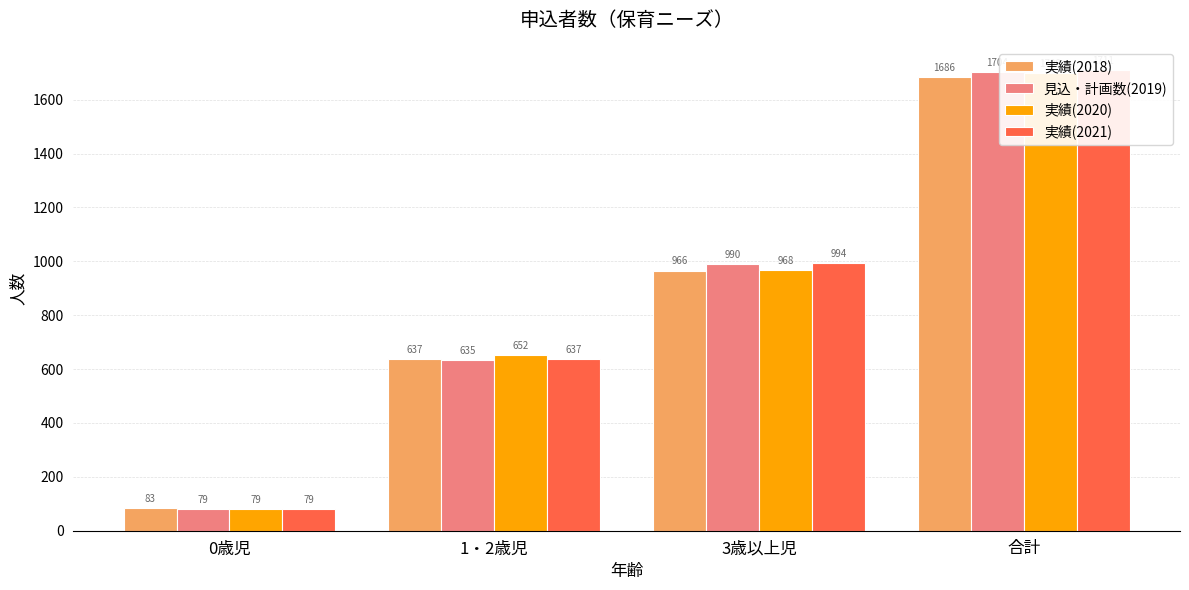

What is the average value of the 見込・計画数(2019) series?

851.8